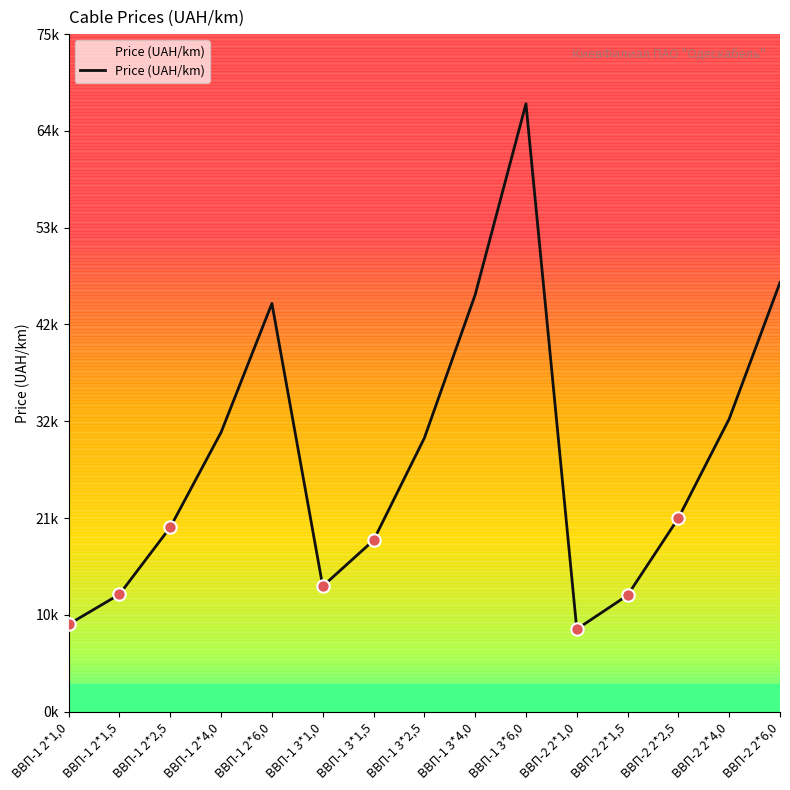

What is the ratio of the value at ВВП-2 2*1,5 to the value at ВВП-1 2*6,0?

0.3